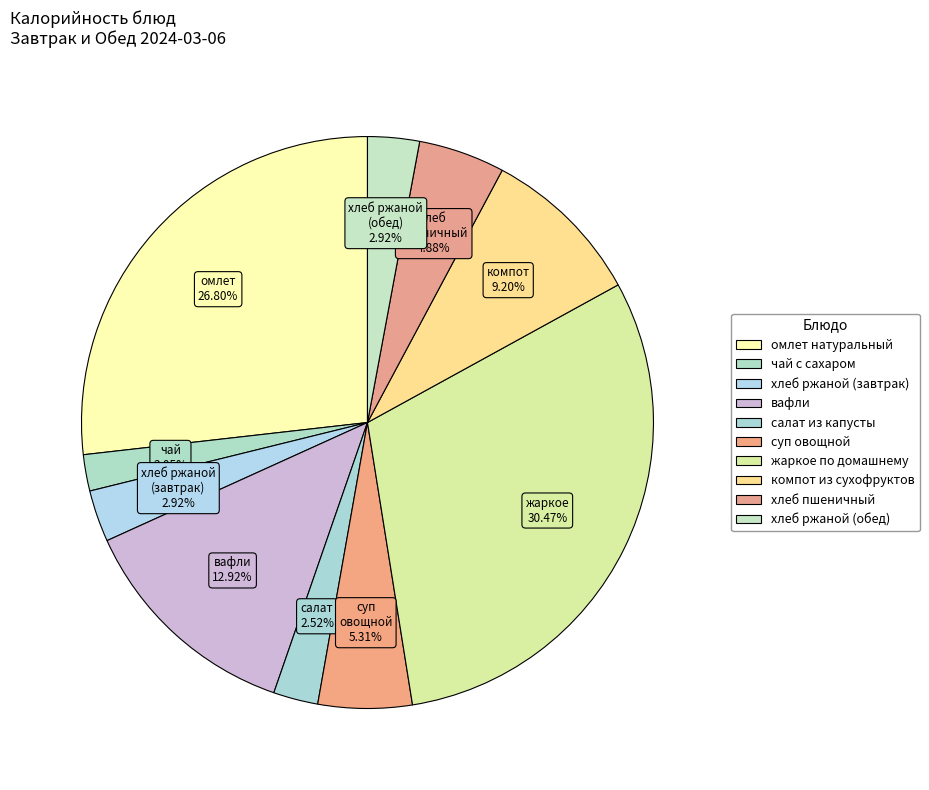

Is there any slice that represents more than half of the pie?

No